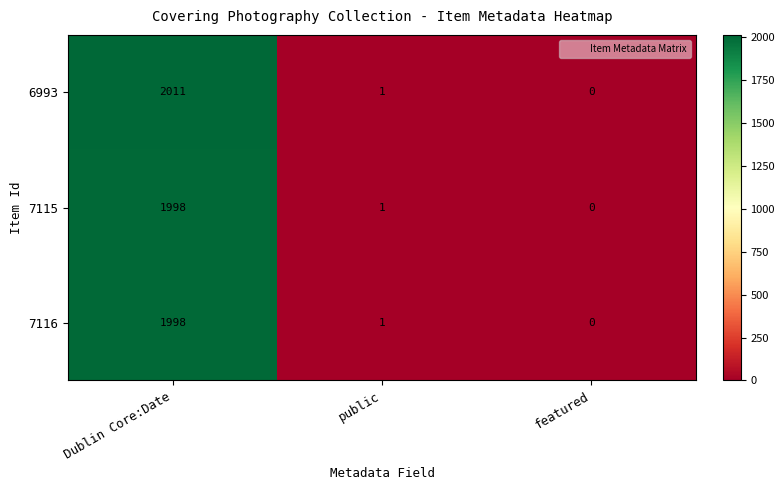

What is the total value across all series at Dublin Core:Date?

6007